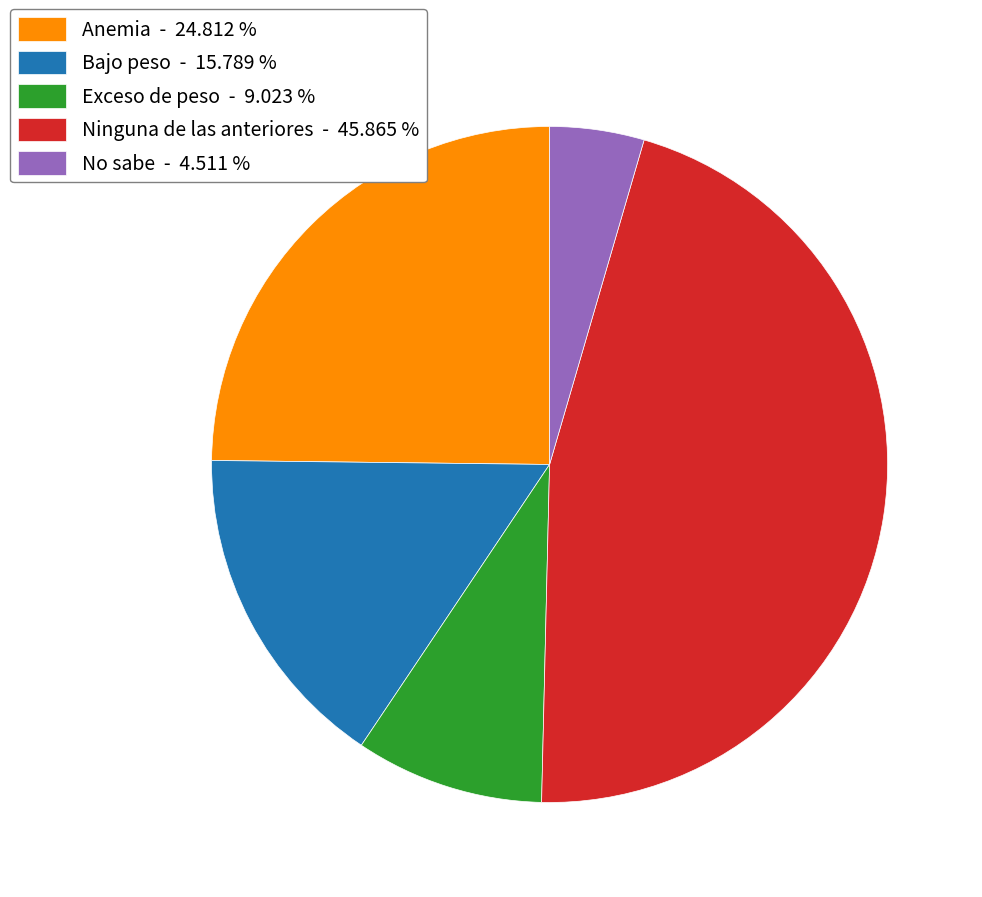

Is the sum of Ninguna de las anteriores and Exceso de peso greater than half?

Yes